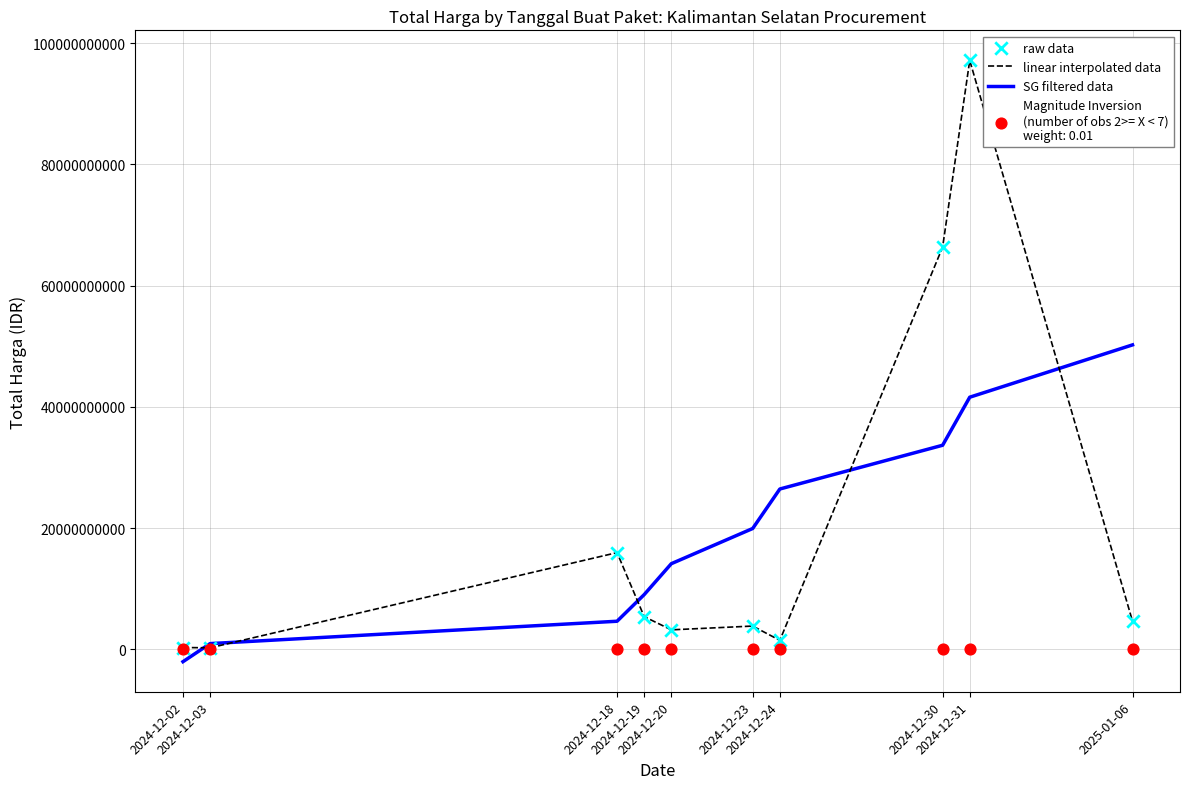

Which series reaches the maximum Y coordinate?

linear interpolated data